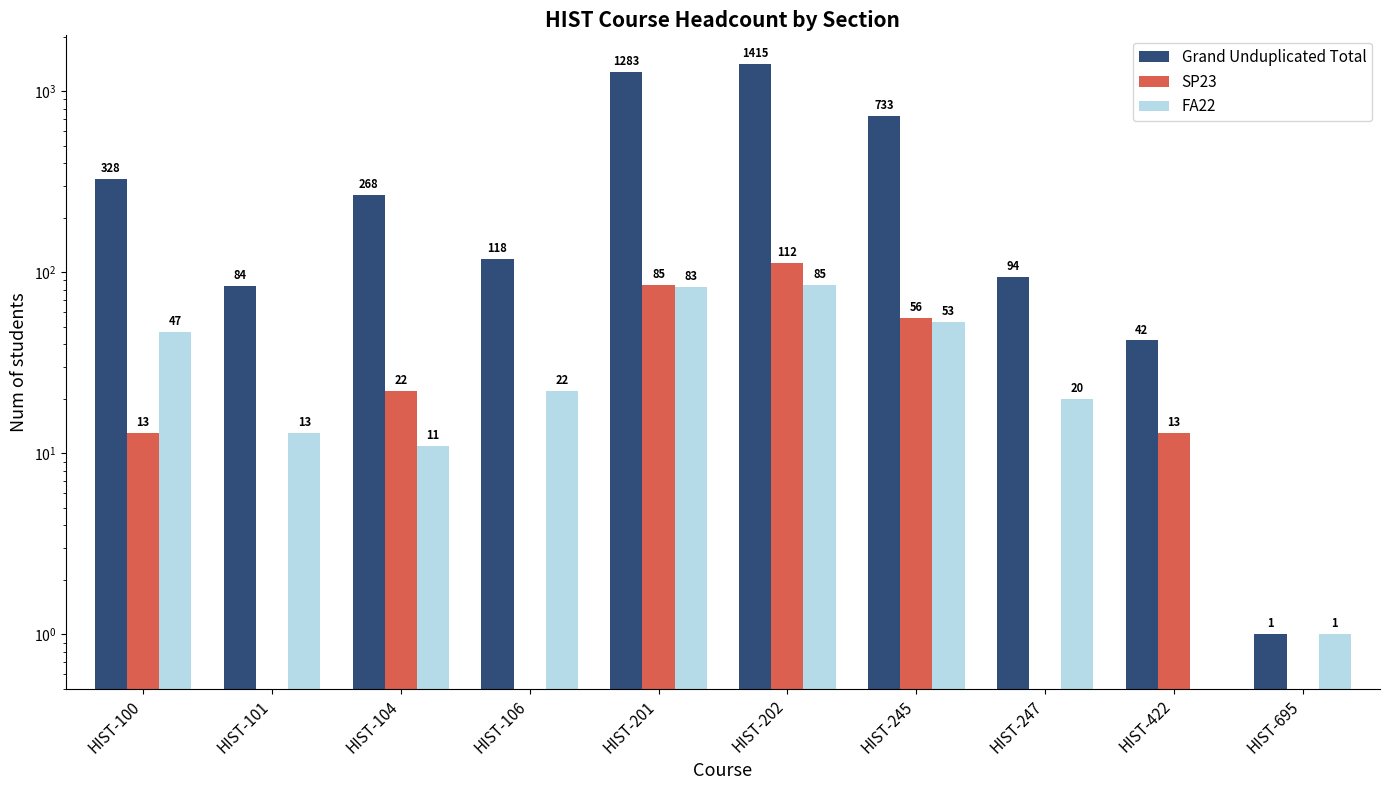

Which has a higher value, HIST-695 or HIST-106?

HIST-106